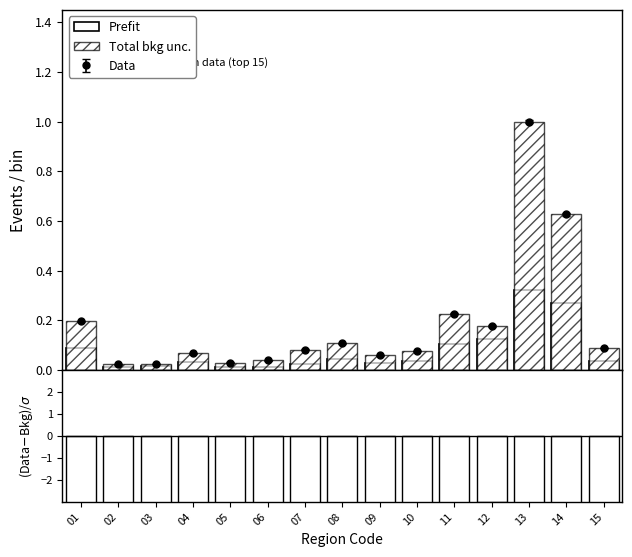

Is it true that Prefit equals 0.0 at 09?

False